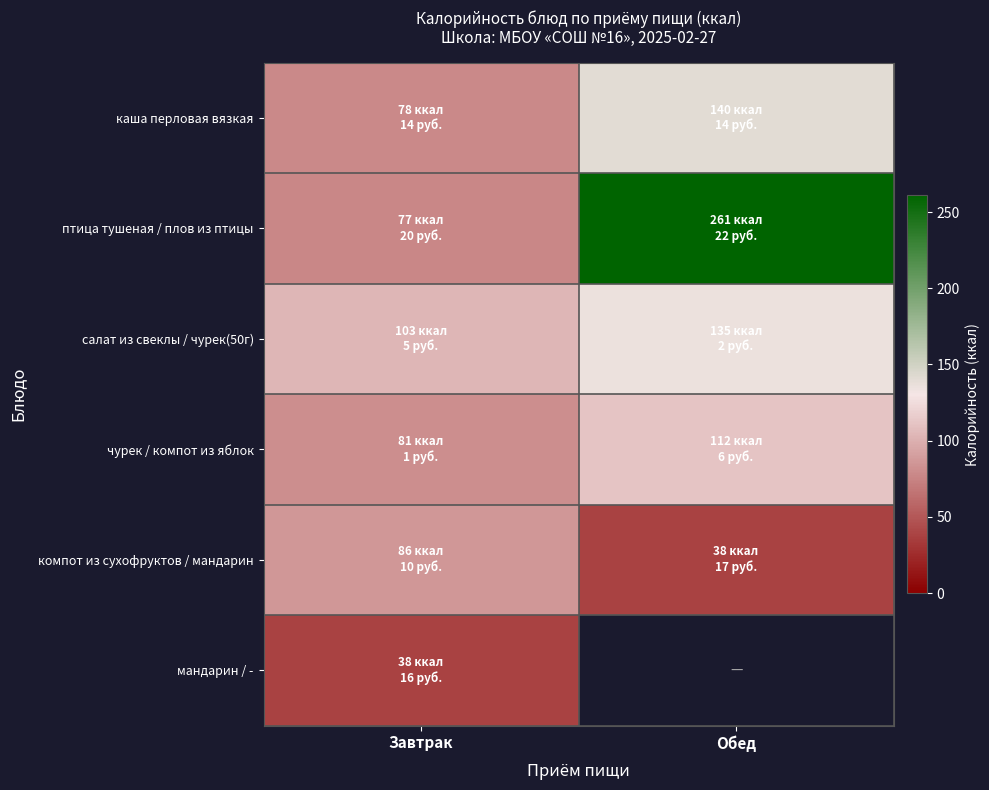

How many distinct data groups are displayed?

6